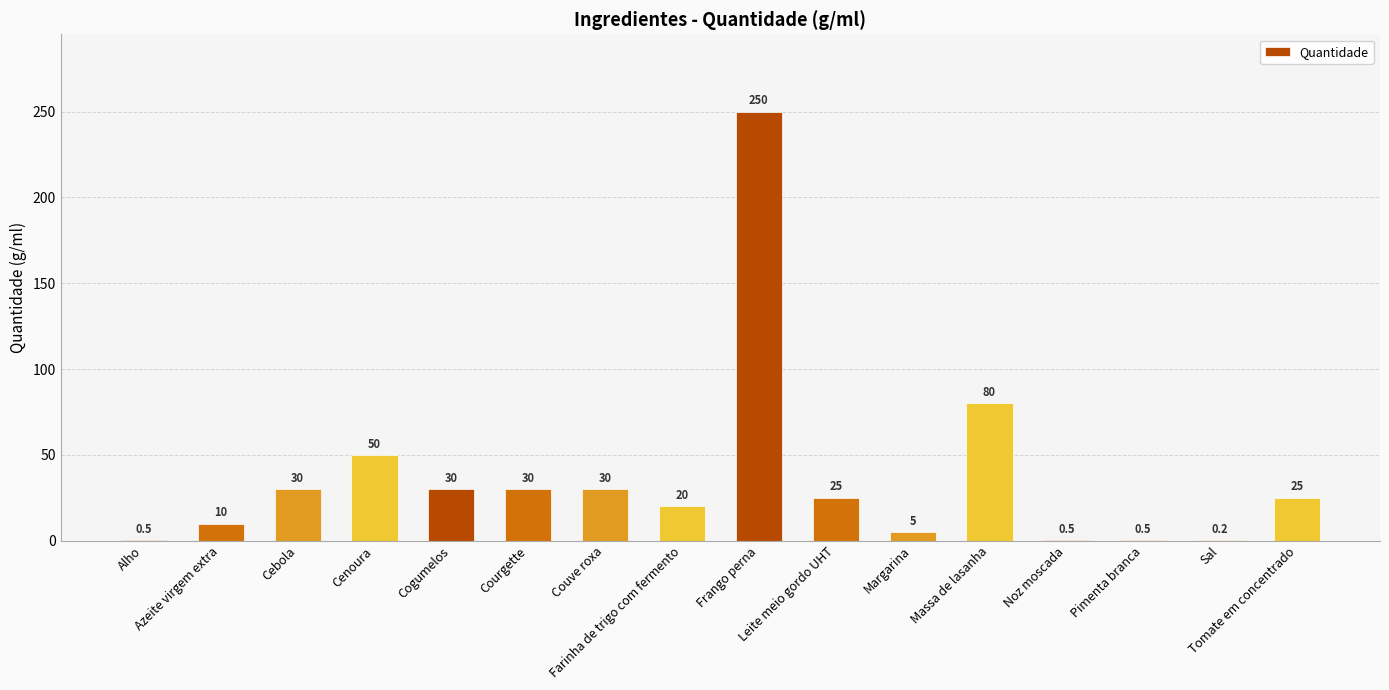

What is the greatest value displayed?

250.0